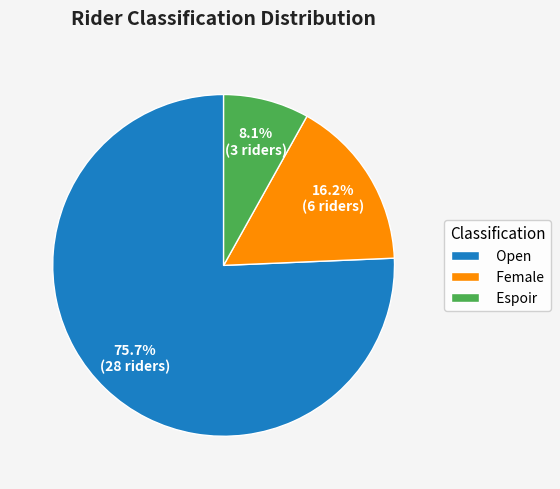

What is the ratio of the value at Espoir to the value at Female?

0.5